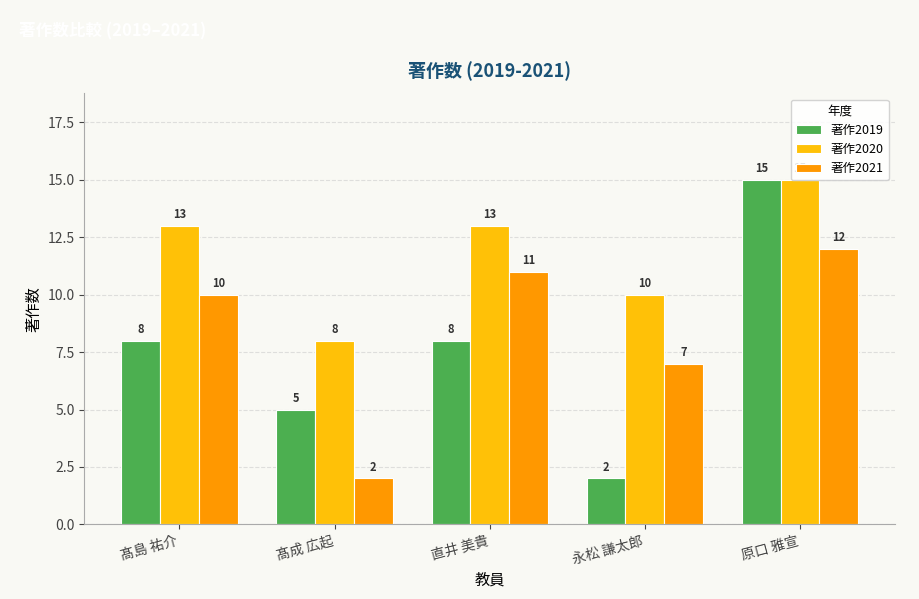

What is the total value across all series at 直井 美貴?

32